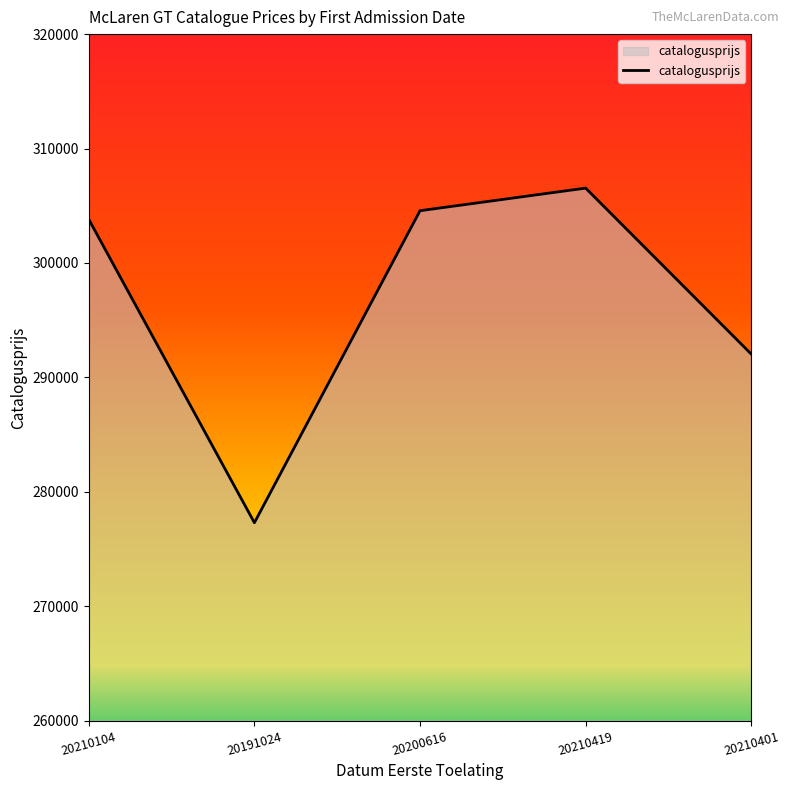

At which category does the chart reach its minimum across all series?

20191024